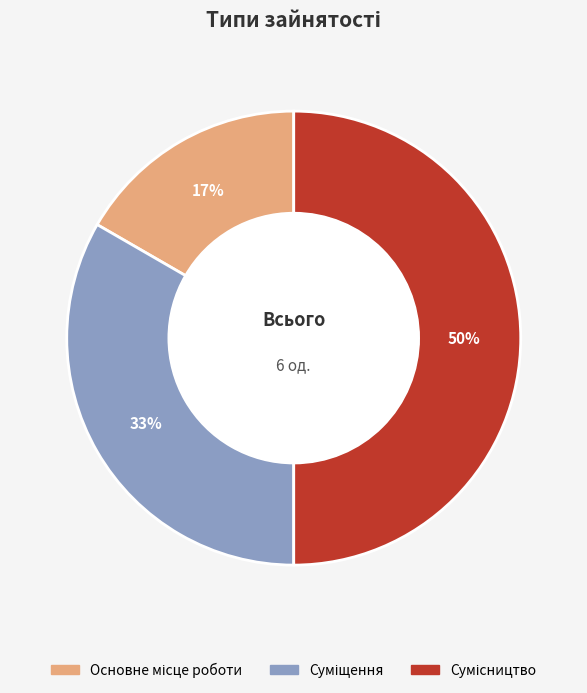

To the nearest percent, what is the difference between the largest and smallest slice percentages?

33%